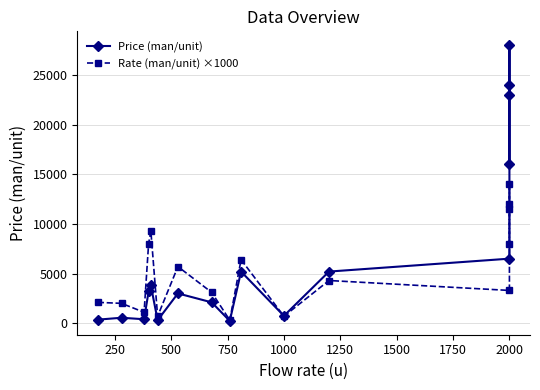

Rank the series by their maximum value, from highest to lowest.

Price (man/unit), Rate (man/unit) ×1000